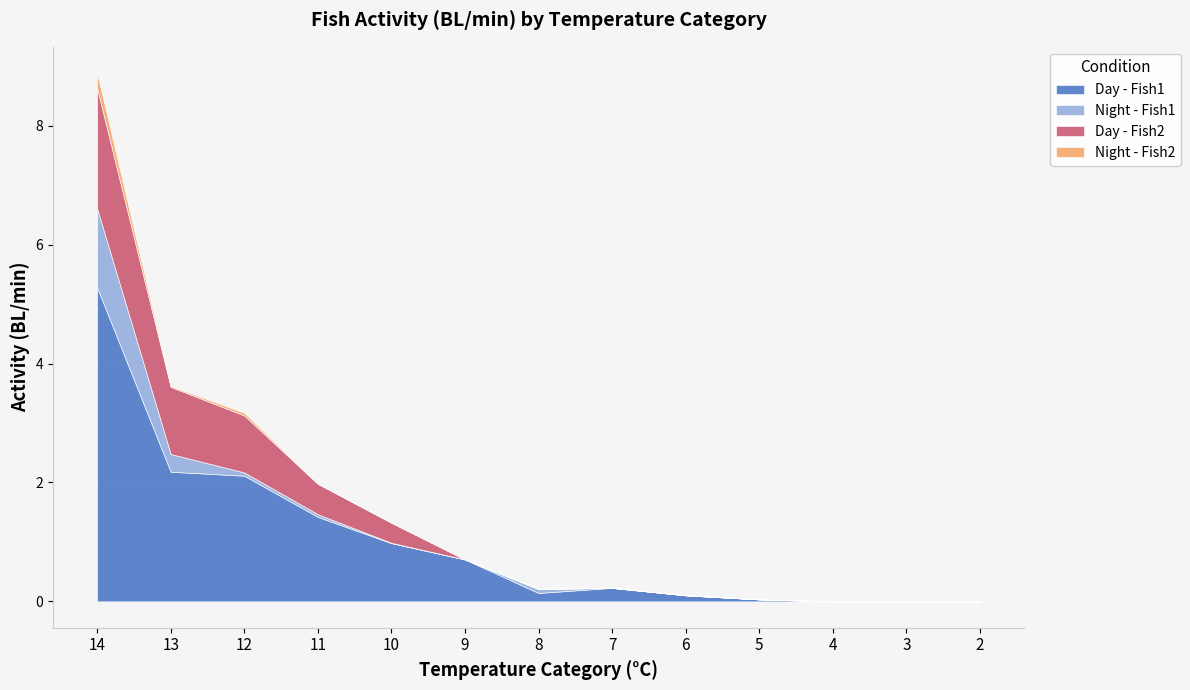

Which series changed the most between 7 and 3?

Day - Fish1